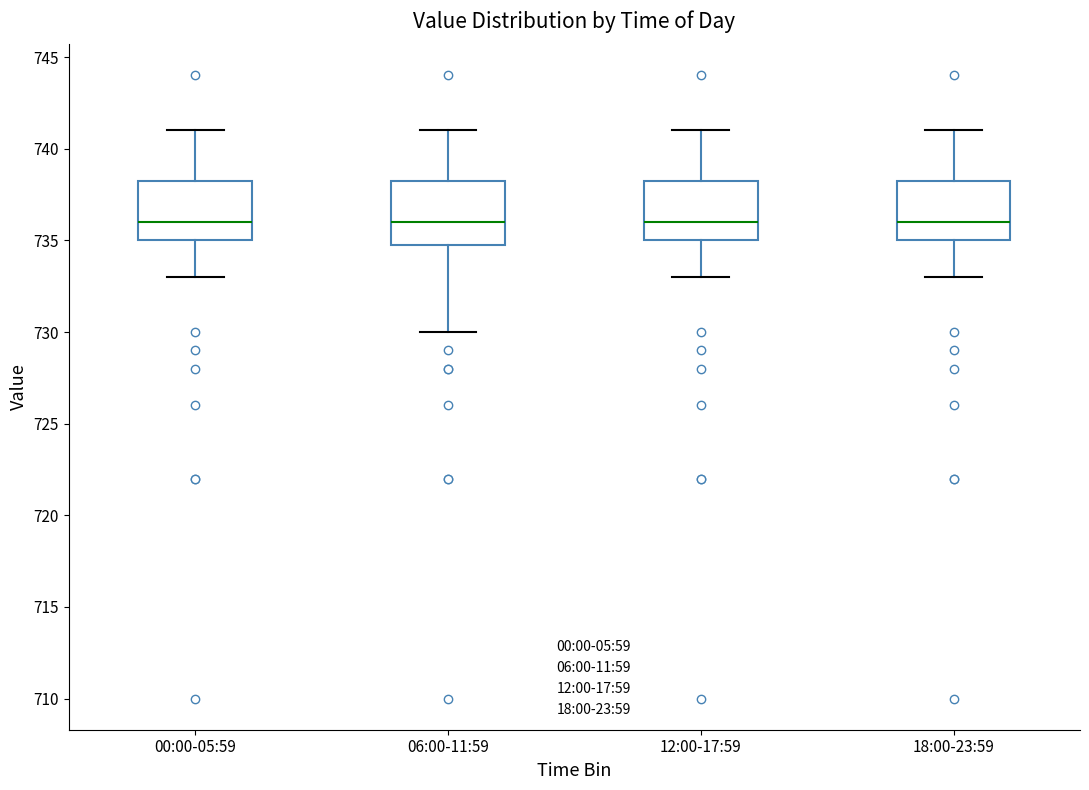

Reading left to right, read every box against the y-axis: the position of its median line, the range the box covers, and the ends of its whiskers. The values are not printed on the chart, so give them approximately, as read against the axis.

00:00-05:59: median 736.0, box 735.0 to 738.5, whiskers 733.0 to 741.0
06:00-11:59: median 736.0, box 735.0 to 738.5, whiskers 730.0 to 741.0
12:00-17:59: median 736.0, box 735.0 to 738.5, whiskers 733.0 to 741.0
18:00-23:59: median 736.0, box 735.0 to 738.5, whiskers 733.0 to 741.0